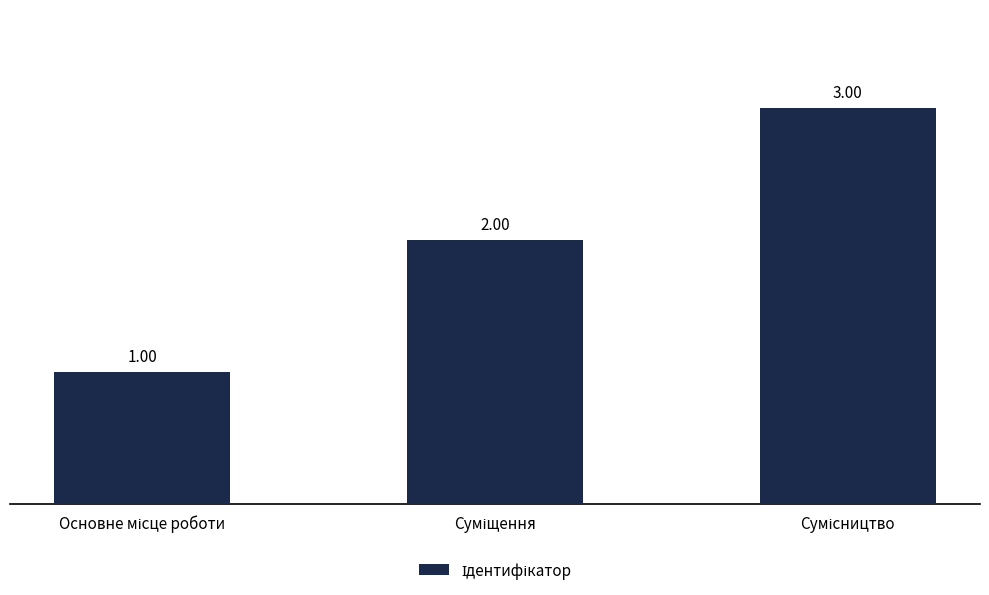

What is the sum of all values?

6